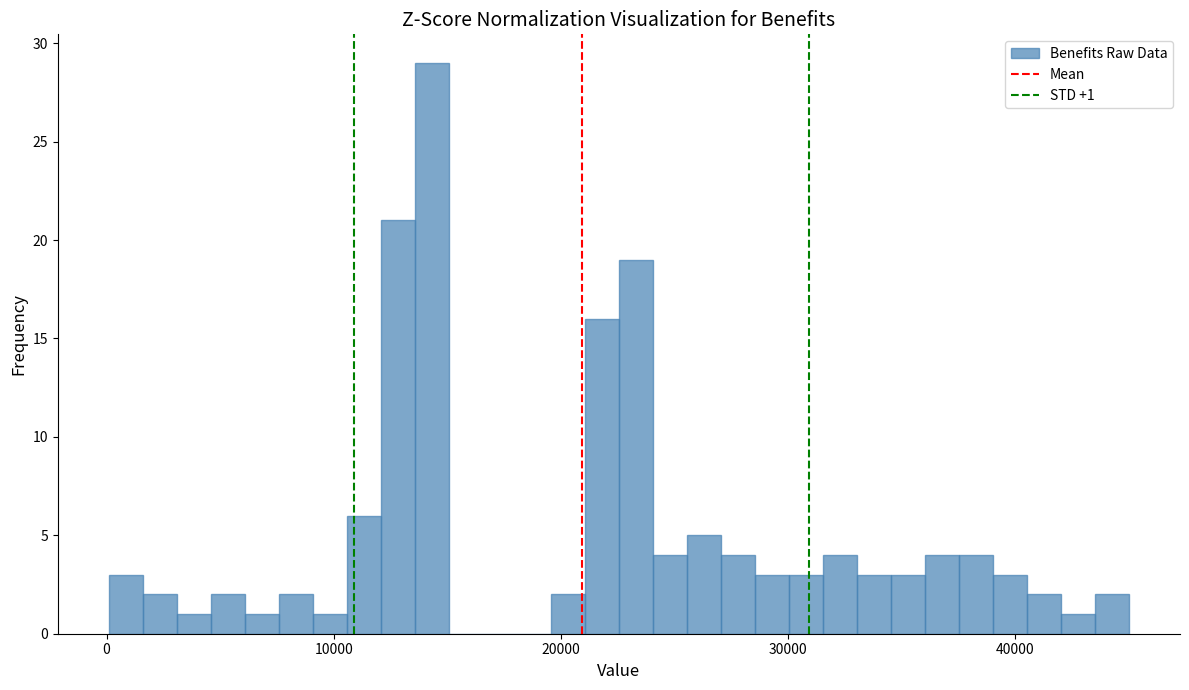

Around what value on the x-axis is the tallest bar? Give the approximate position of its centre, as read against the axis.

14000